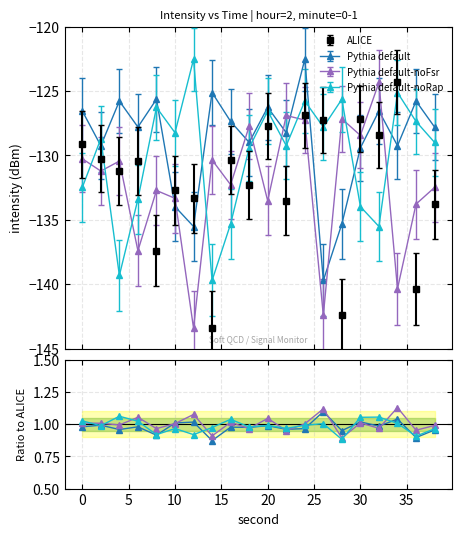

How many lines are shown in the chart?

3